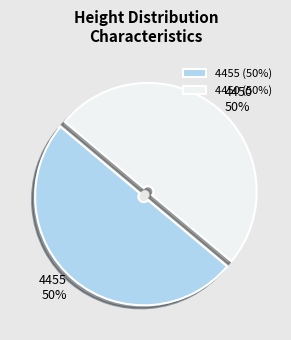

The 4450 slice represents 50% of the pie. True or false?

True